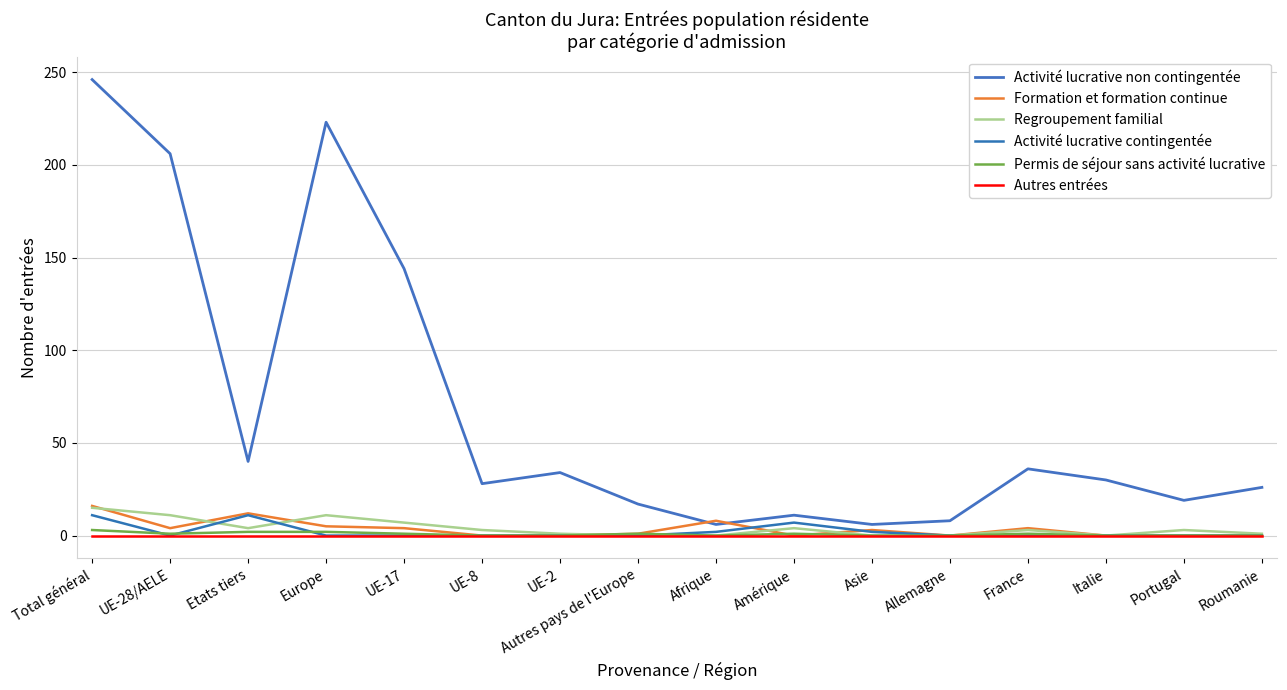

Is the value of Formation et formation continue at Europe greater than the value of Permis de séjour sans activité lucrative at Total général?

Yes